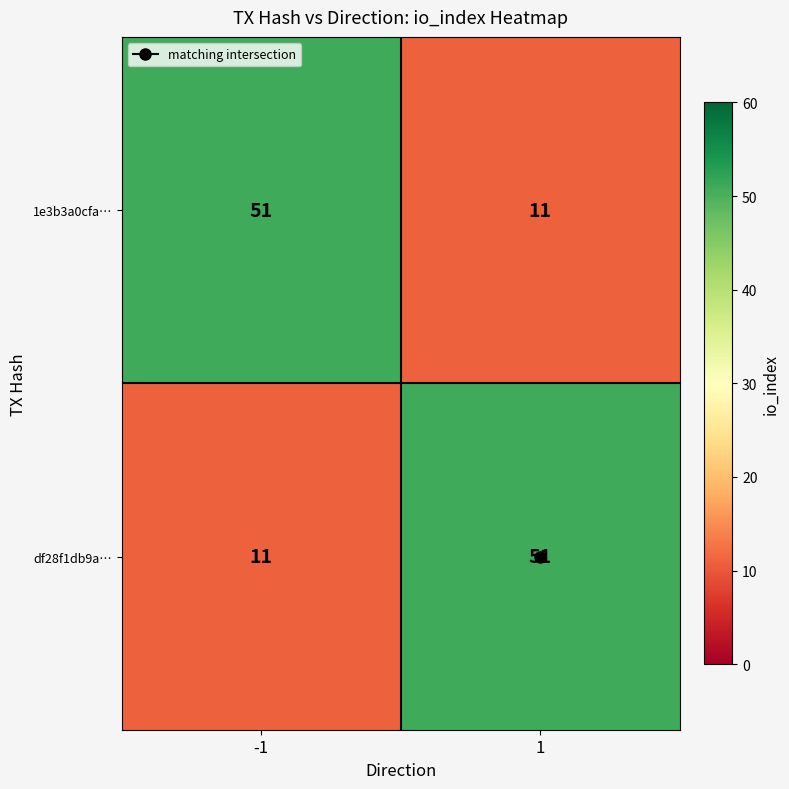

How many data points in df28f1db9a… are less than 51?

1